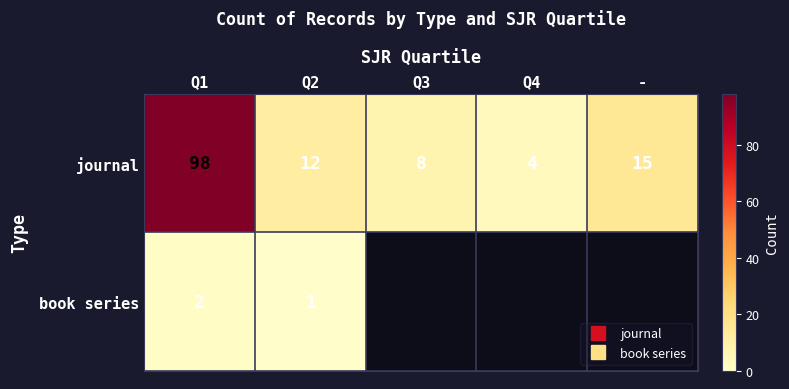

What is the difference between the journal values at Q2 and -?

3.0